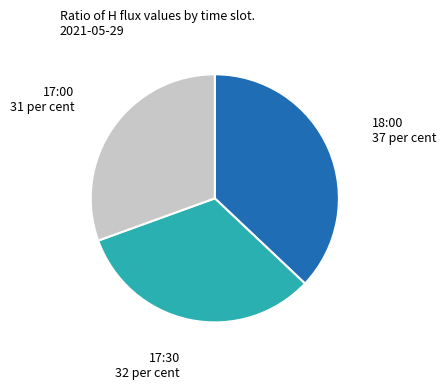

What is the largest slice in the pie chart?

18:00